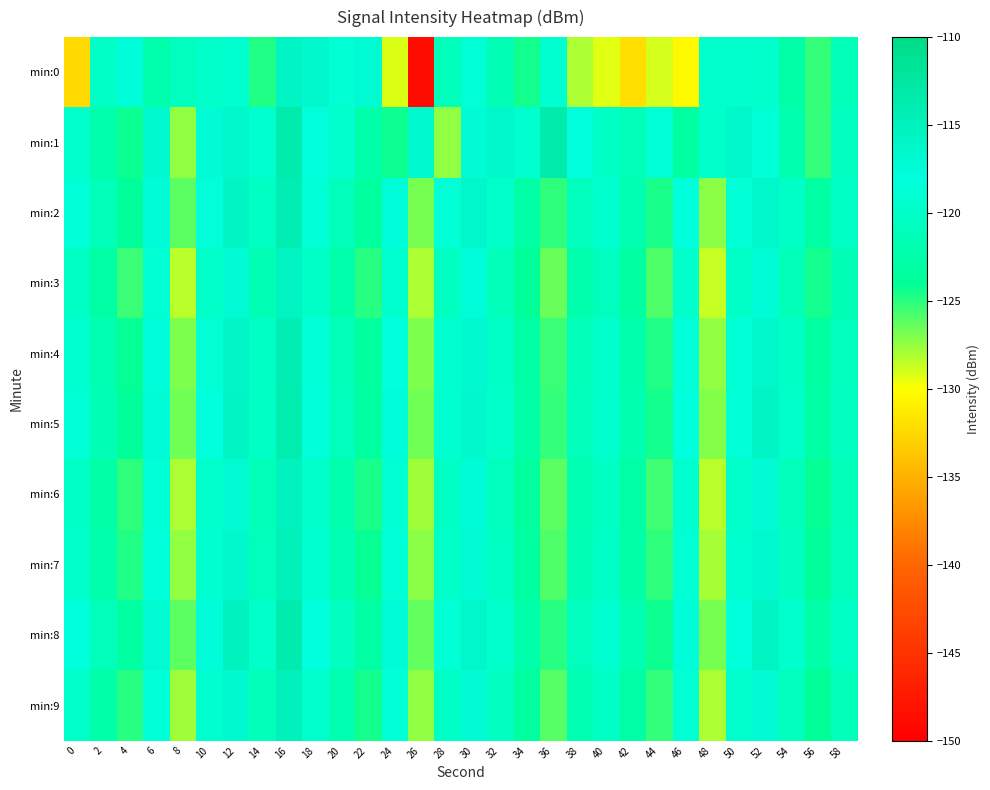

Which series has the largest range (max minus min)?

min:0